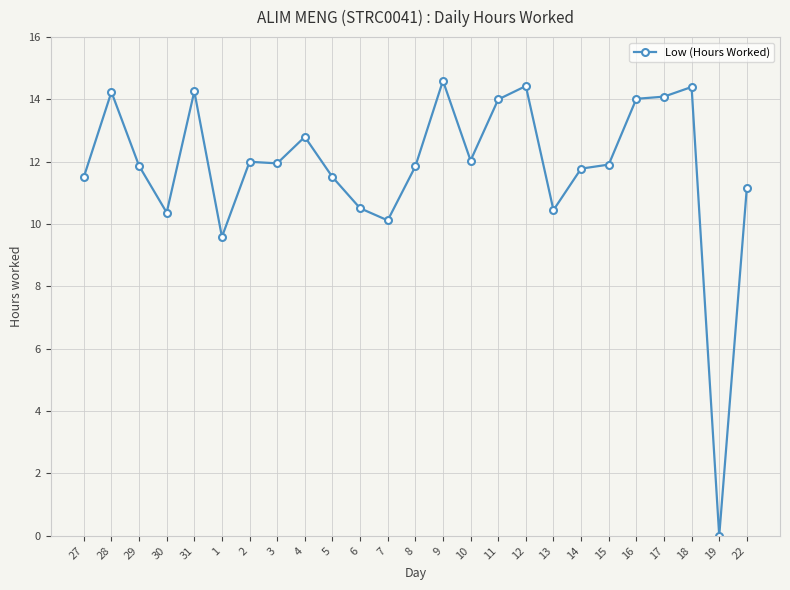

How many values are above zero?

24